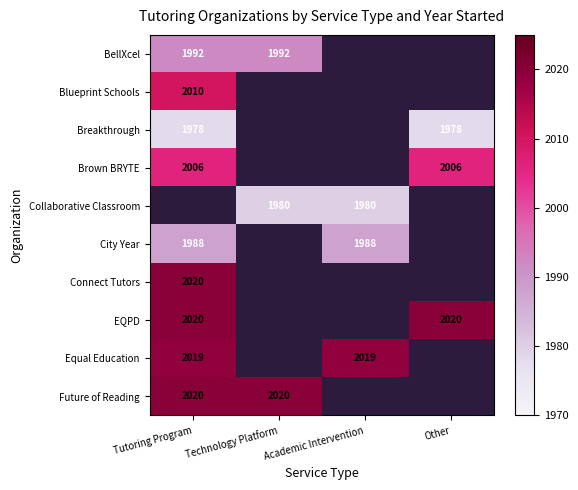

What is the maximum value shown in the chart?

2020.0